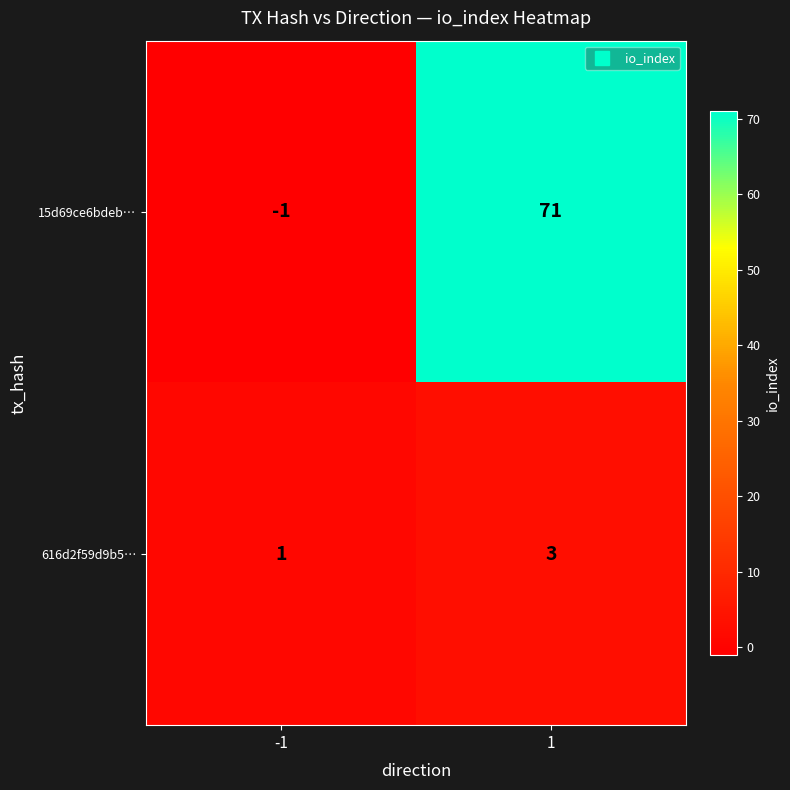

The 616d2f59d9b5… series shows 4 at 1. True or false?

False